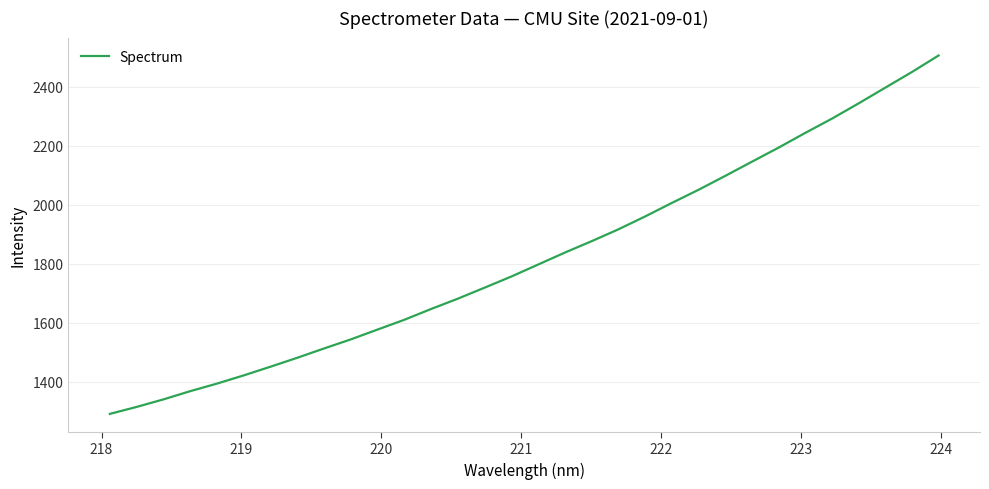

What is the difference between the maximum and minimum values?

1213.2